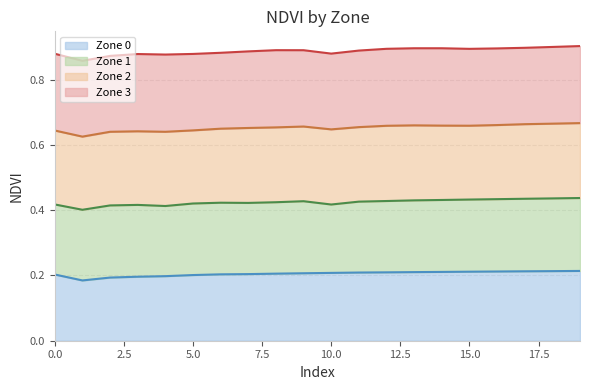

True or false: Zone 2 line and Zone 3 line cross at least once.

False